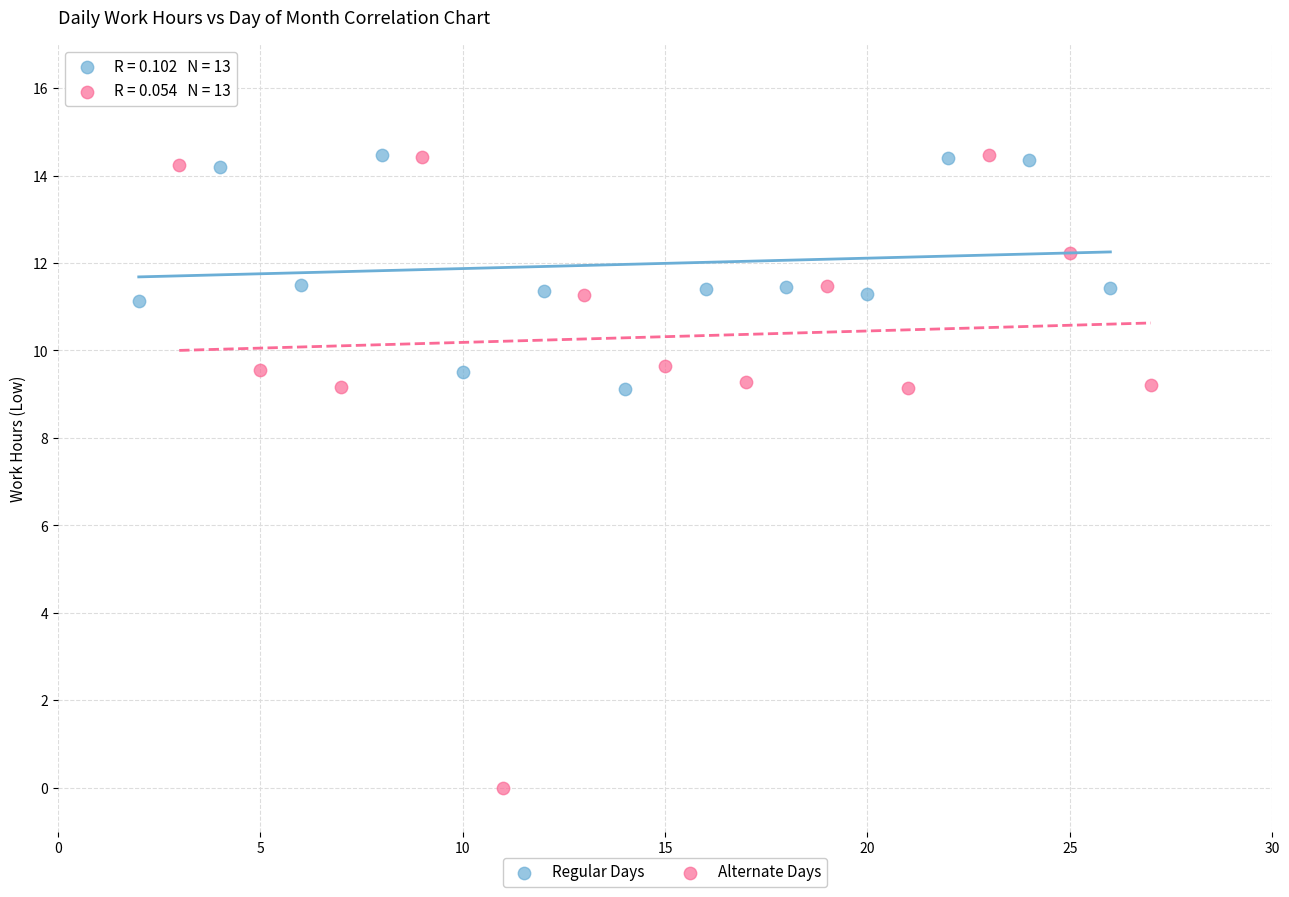

Which series has the largest Y range (max minus min)?

Alternate Days